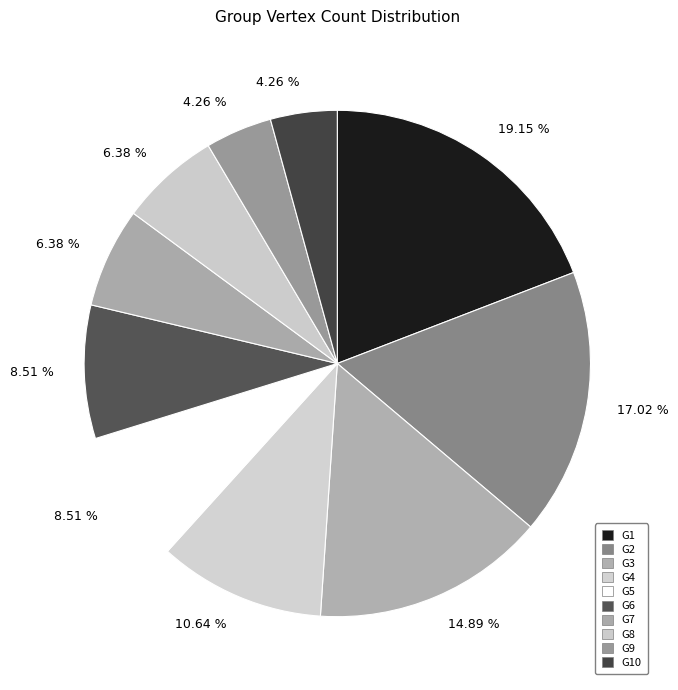

How many segments does this pie chart have?

10